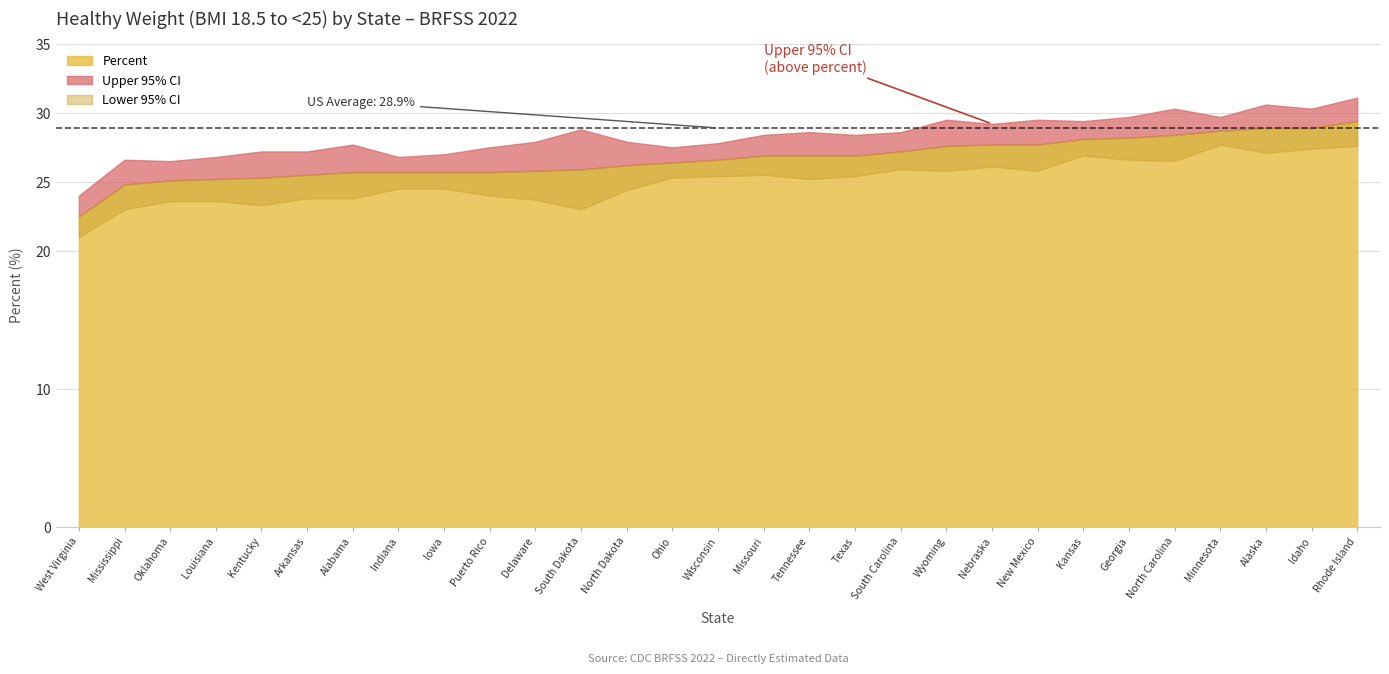

What is the spread (max minus min) of values at Missouri?

2.9